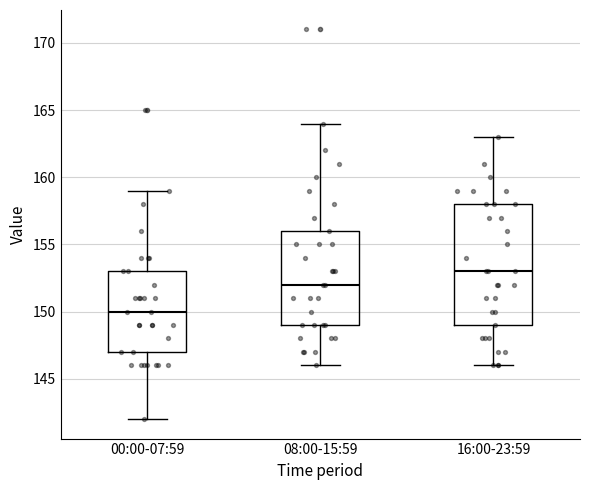

Which box's median line is the highest?

16:00-23:59